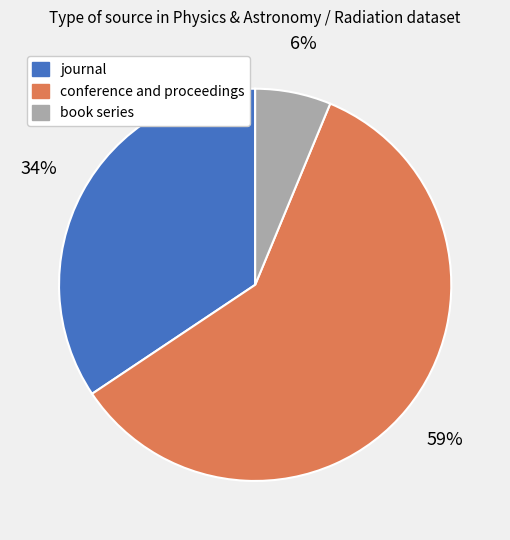

Between journal and conference and proceedings, which is larger?

conference and proceedings